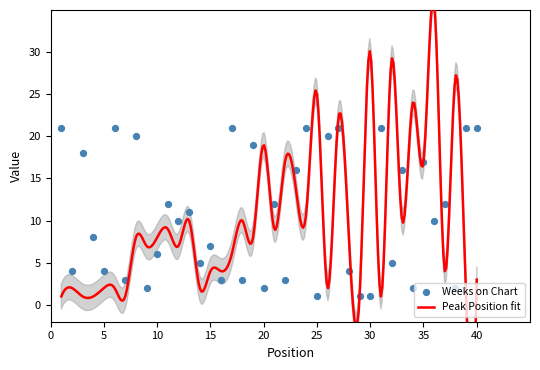

Approximately how many times larger is the value at 23 compared to 22?

5.3